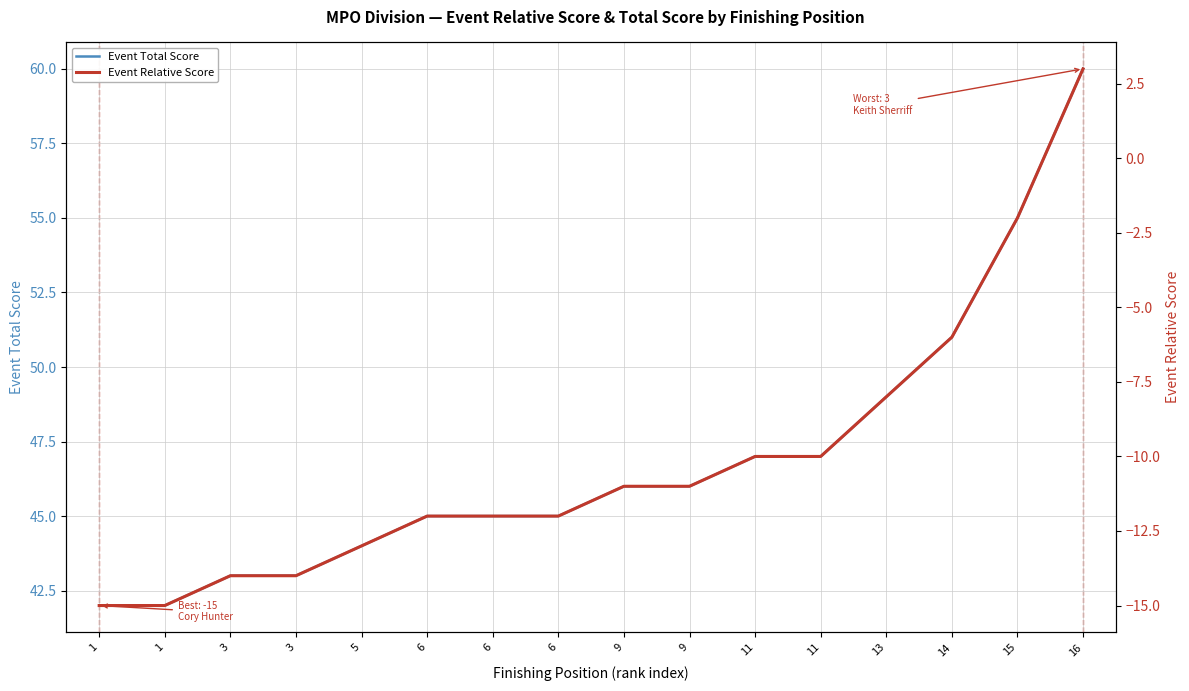

At which category is the sum across all series the highest?

16